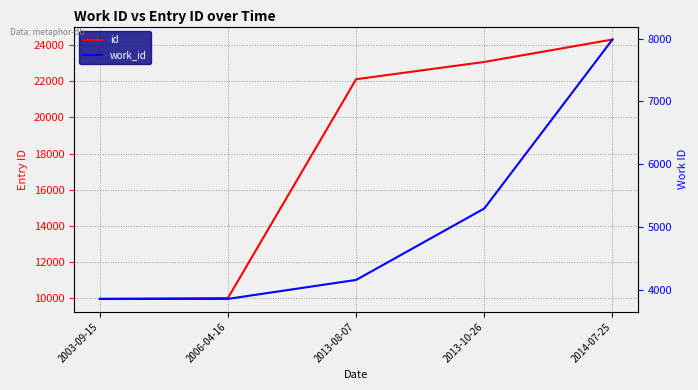

Does the chart have visible grid lines?

Yes